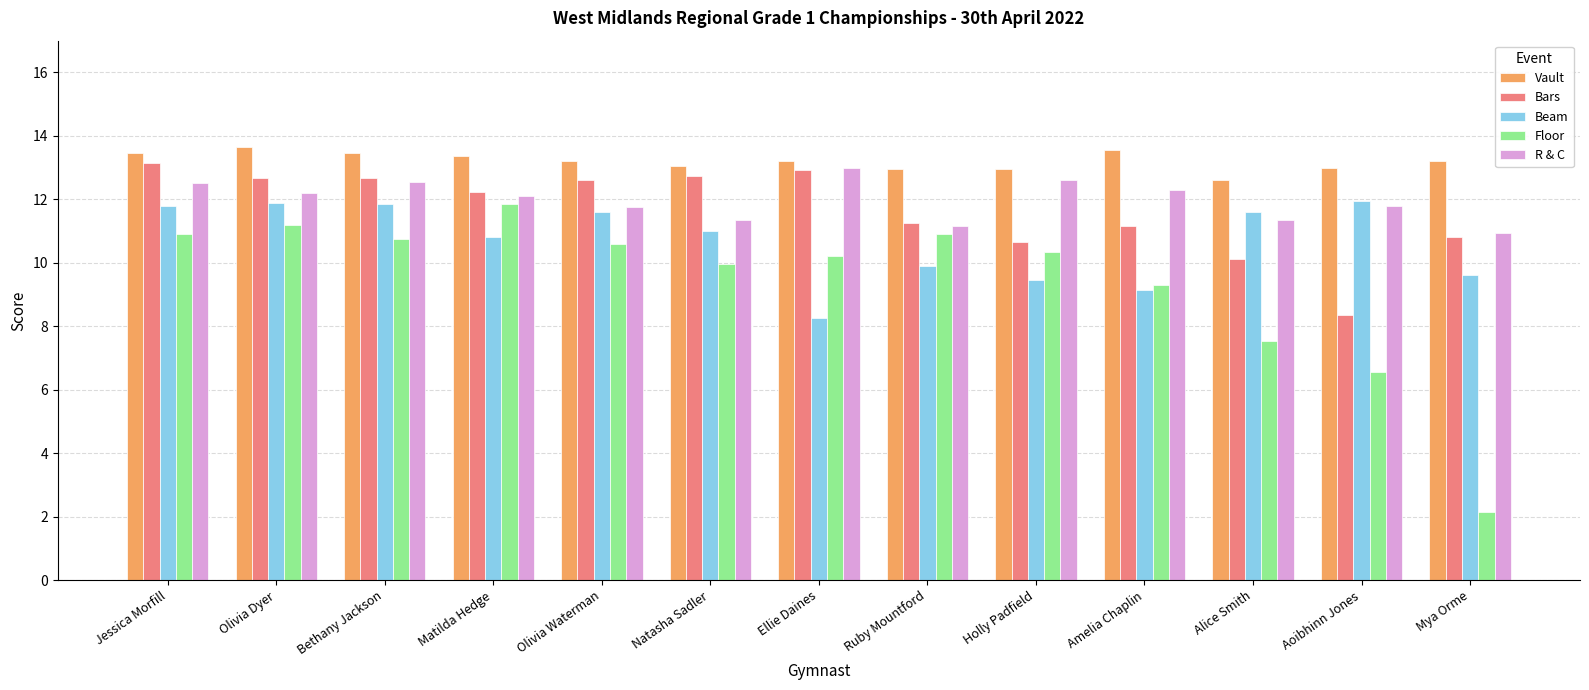

How many values in the R & C series are below 12?

6